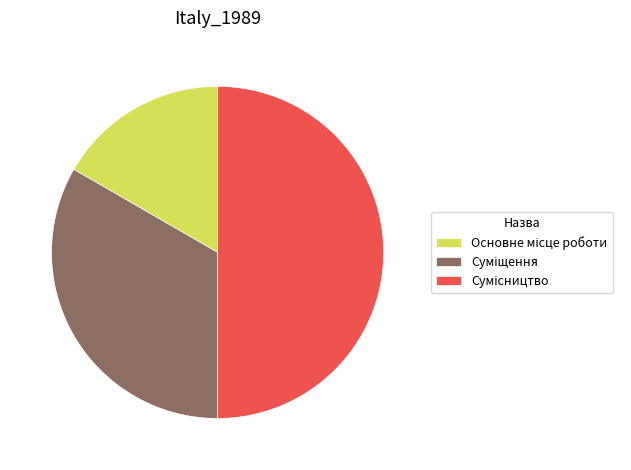

Does Сумісництво account for over 50% of the chart?

No